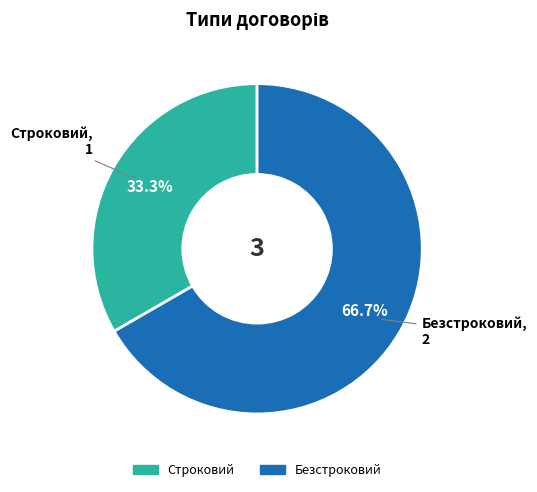

What is the largest slice in the pie chart?

Безстроковий